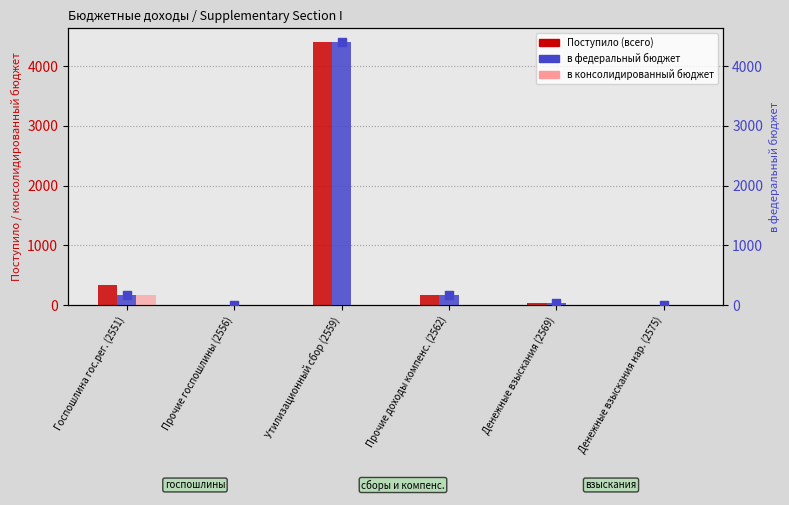

What is the total value across all series at Госпошлина гос.рег. (2551)?

684